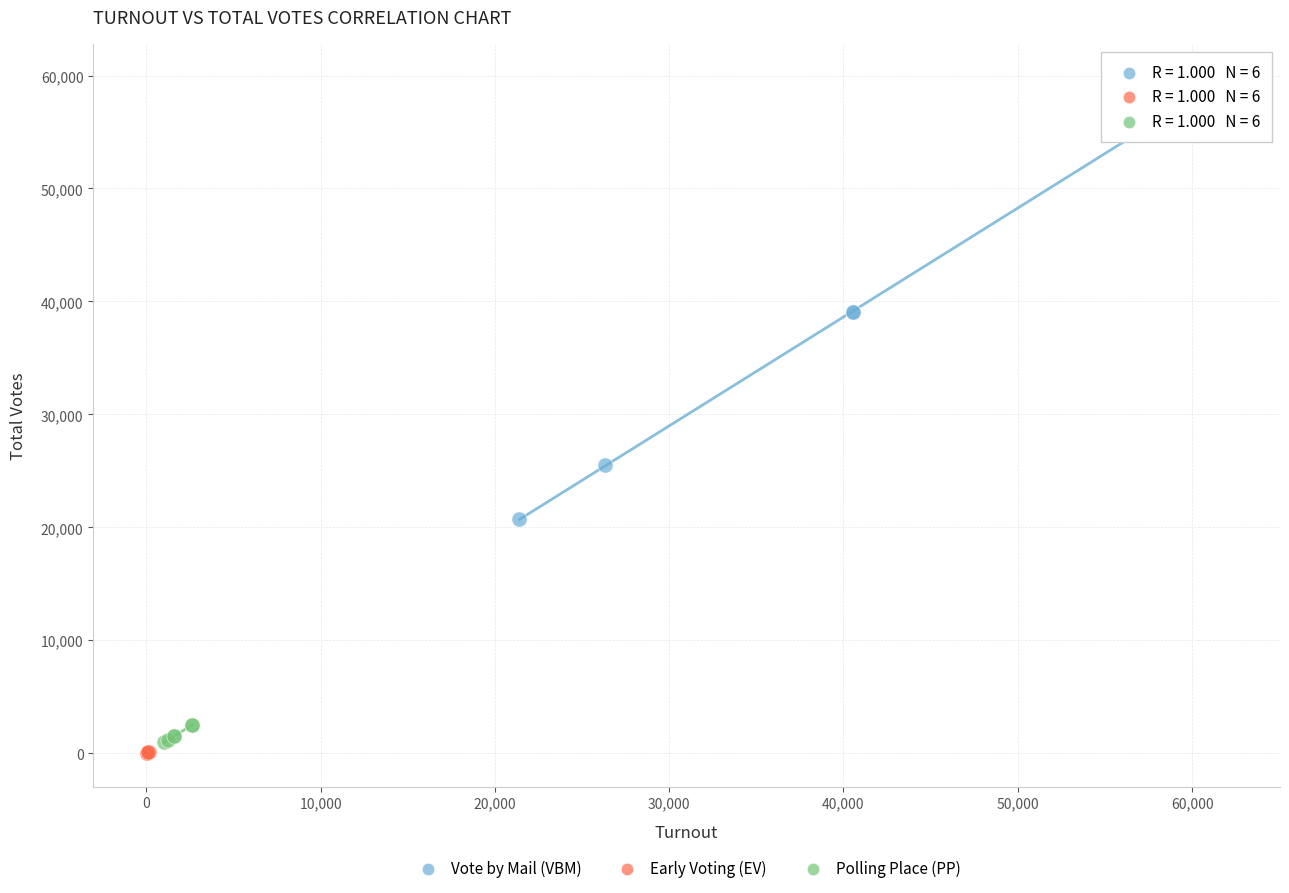

Which series has the widest spread of Y values?

Vote by Mail (VBM)